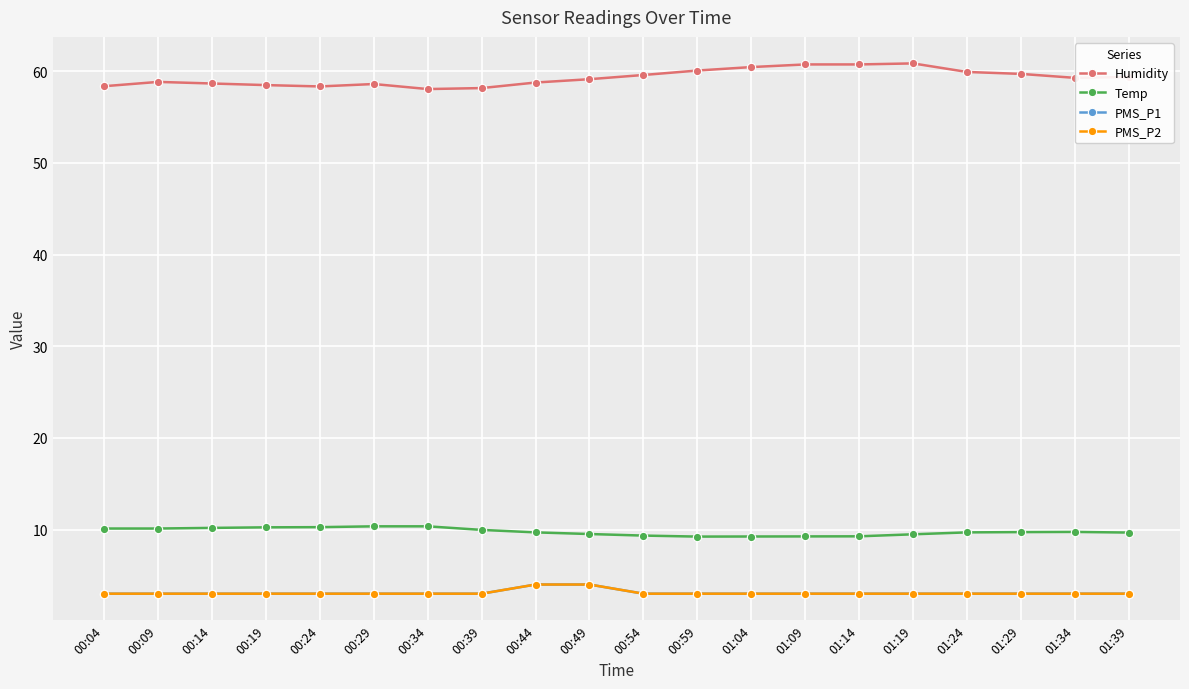

List the series in order of their peak value, highest first.

Humidity, Temp, PMS_P1, PMS_P2